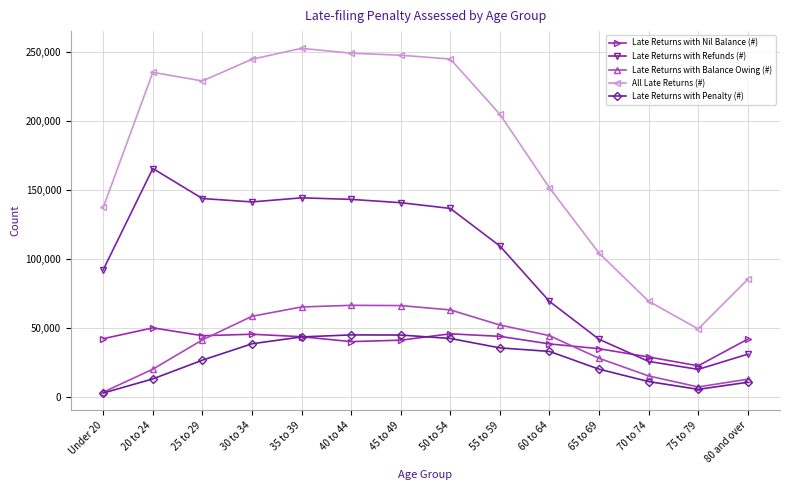

True or false: Late Returns with Refunds (#) and Late Returns with Balance Owing (#) cross at least once.

False